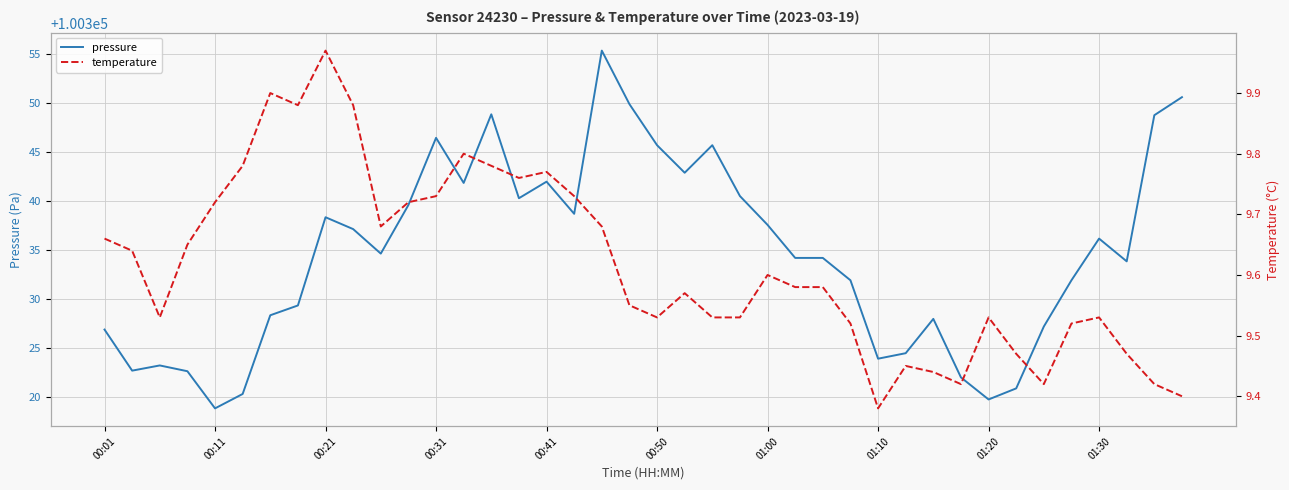

What is the lowest value of the pressure series?

100318.8